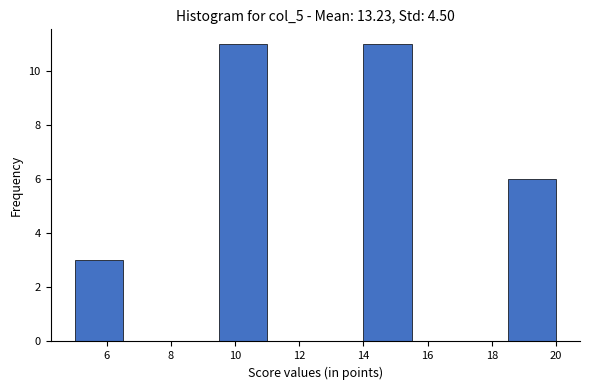

Reading left to right, transcribe this chart: for each bar, give the range it covers on the x-axis and its height. Neither the bar edges nor the heights are printed on the chart, so give them approximately, as read against the axes.

5.0 to 6.5: 3
6.5 to 8.0: 0
8.0 to 9.5: 0
9.5 to 11.0: 11
11.0 to 12.5: 0
12.5 to 14.0: 0
14.0 to 15.5: 11
15.5 to 17.0: 0
17.0 to 18.5: 0
18.5 to 20.0: 6